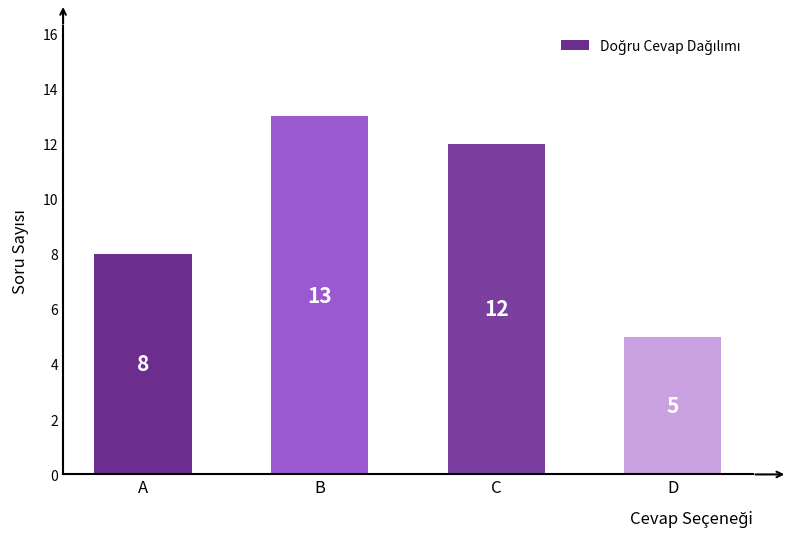

What is the minimum value shown in the chart?

5